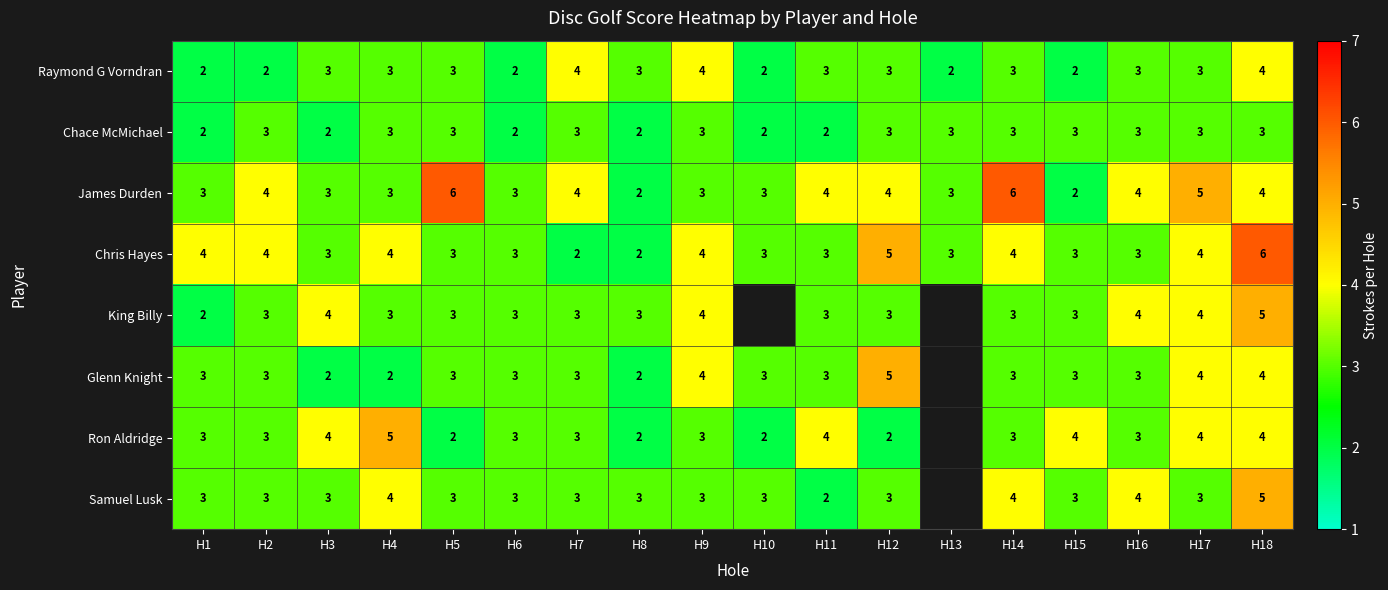

True or false: Ron Aldridge has a value of 1 at H9.

False